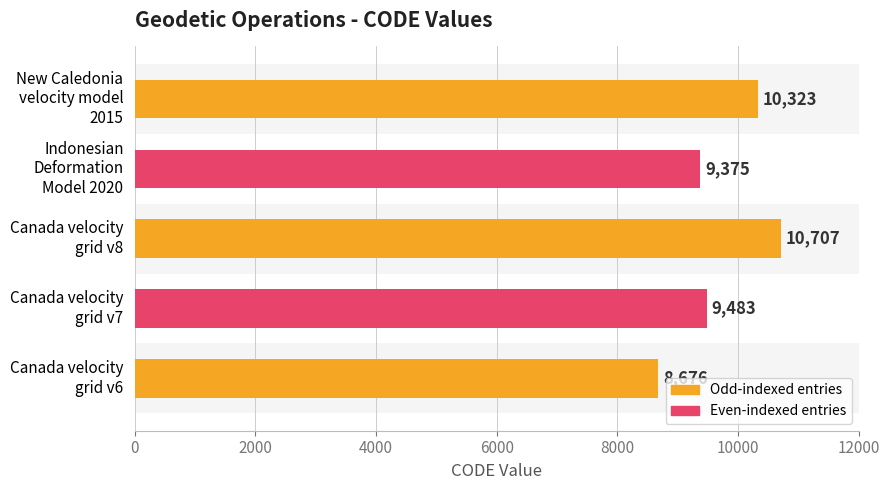

What is the greatest value displayed?

10707